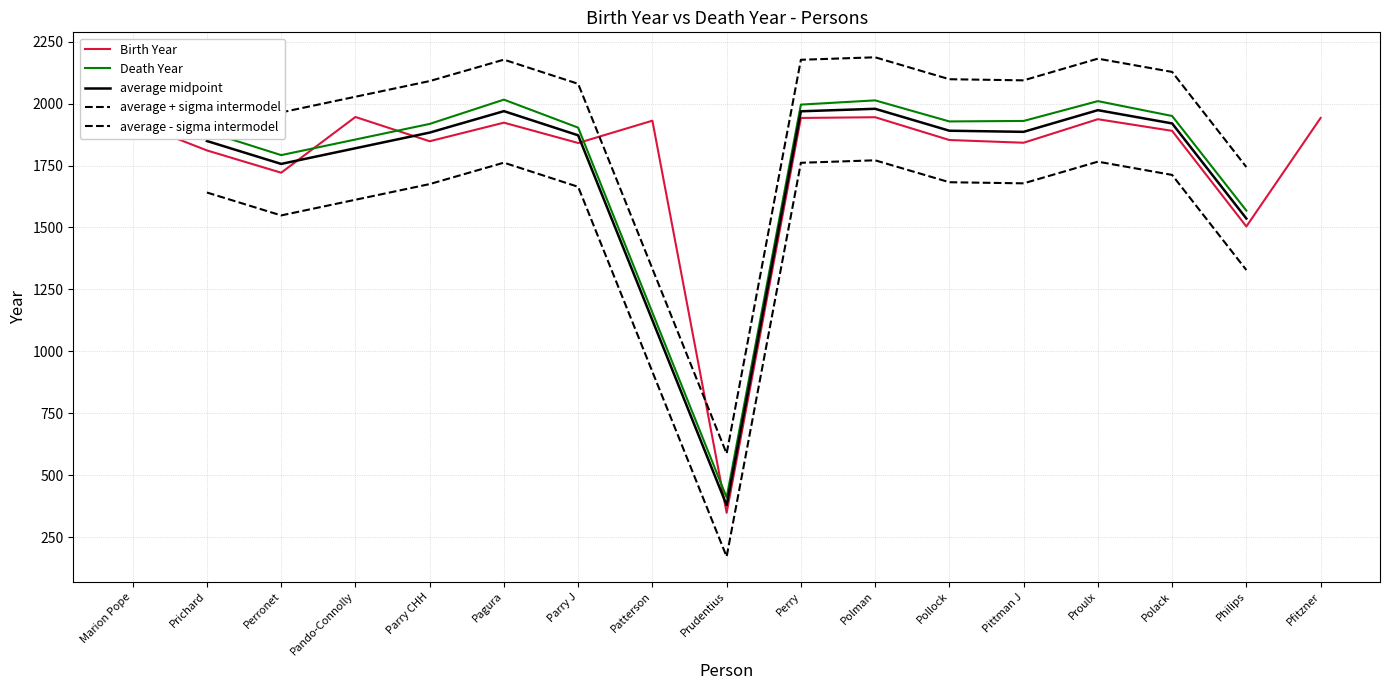

List the labels in order of value, smallest first.

Prudentius, Philips, Perronet, Prichard, Parry J, Pittman J, Parry CHH, Pollock, Polack, Pagura, Marion Pope, Patterson, Proulx, Perry, Pfitzner, Polman, Pando-Connolly